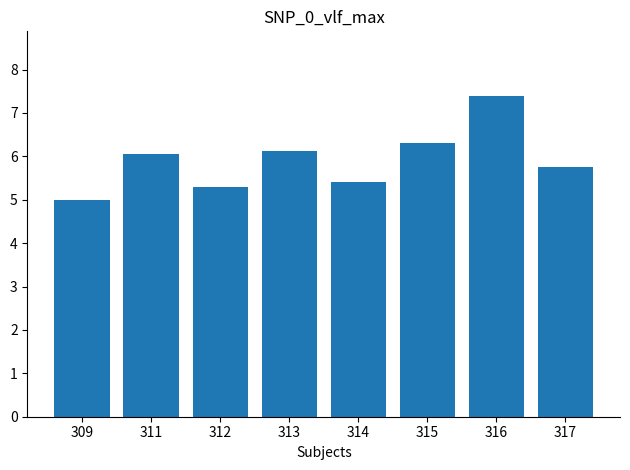

What is the difference between the maximum and minimum values?

2.4